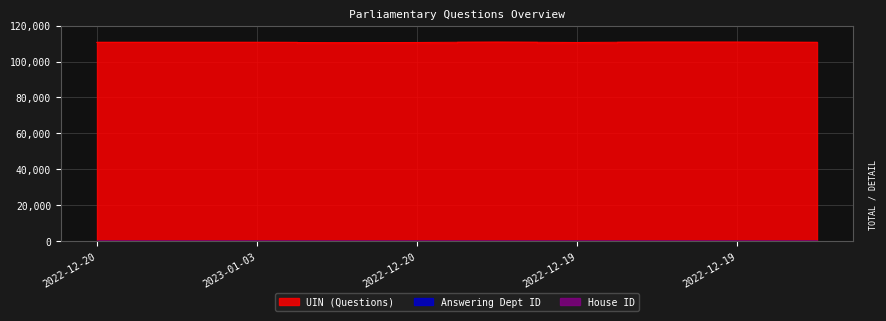

What value does the UIN (Questions) series have at 2022-12-20, to the nearest 5?

110700